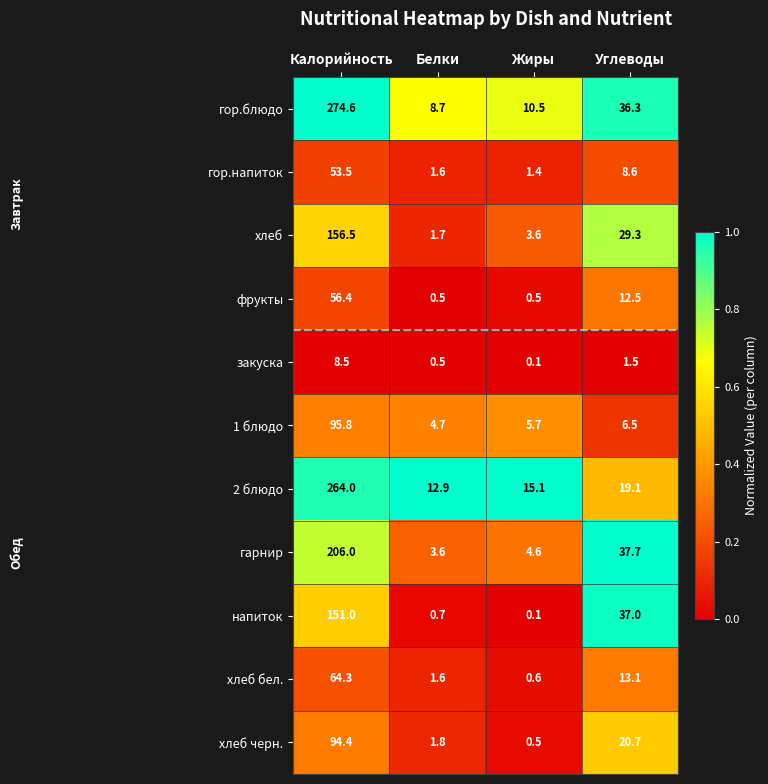

What is the highest value of the 1 блюдо series?

95.8